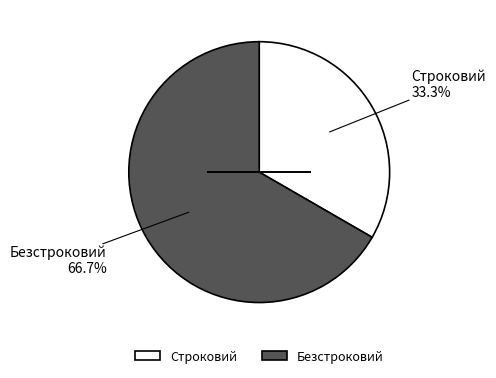

Between Строковий and Безстроковий, which is larger?

Безстроковий